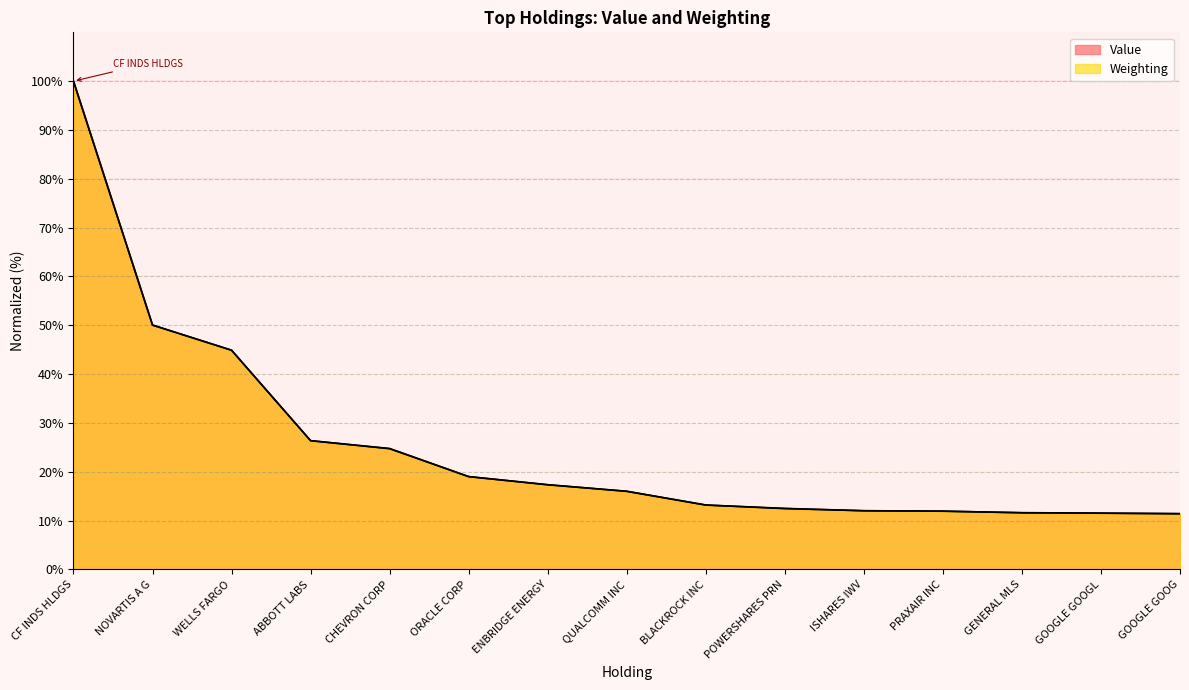

What is the difference between the maximum and minimum values in the Weighting series?

88.6